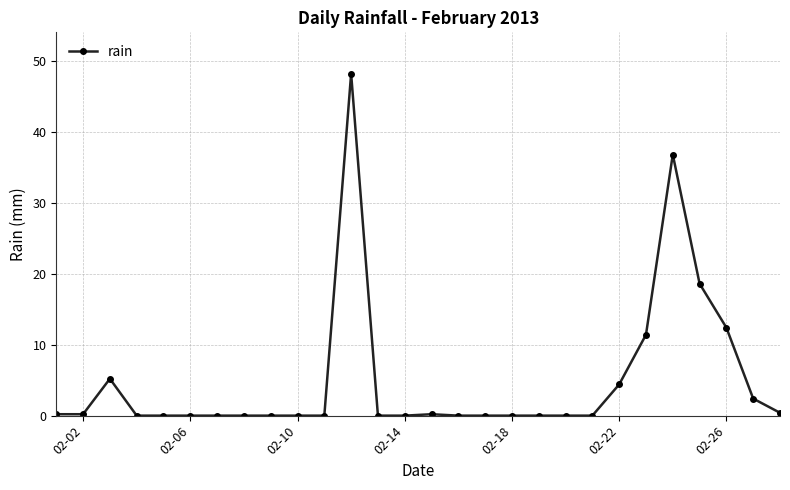

What is the maximum value shown in the chart?

48.2